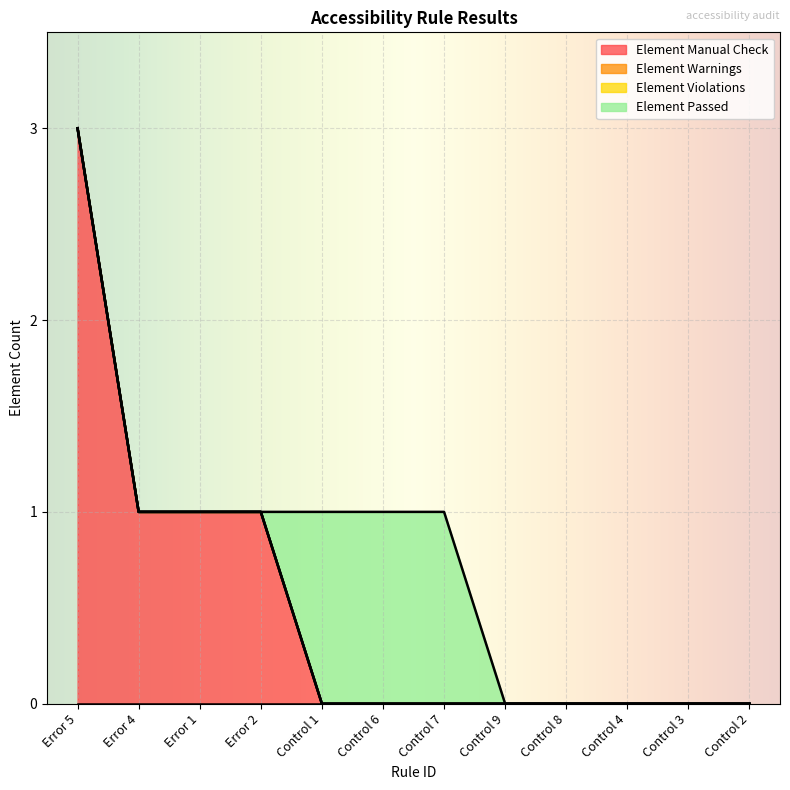

The Element Manual Check series shows -1 at Control 1. True or false?

False